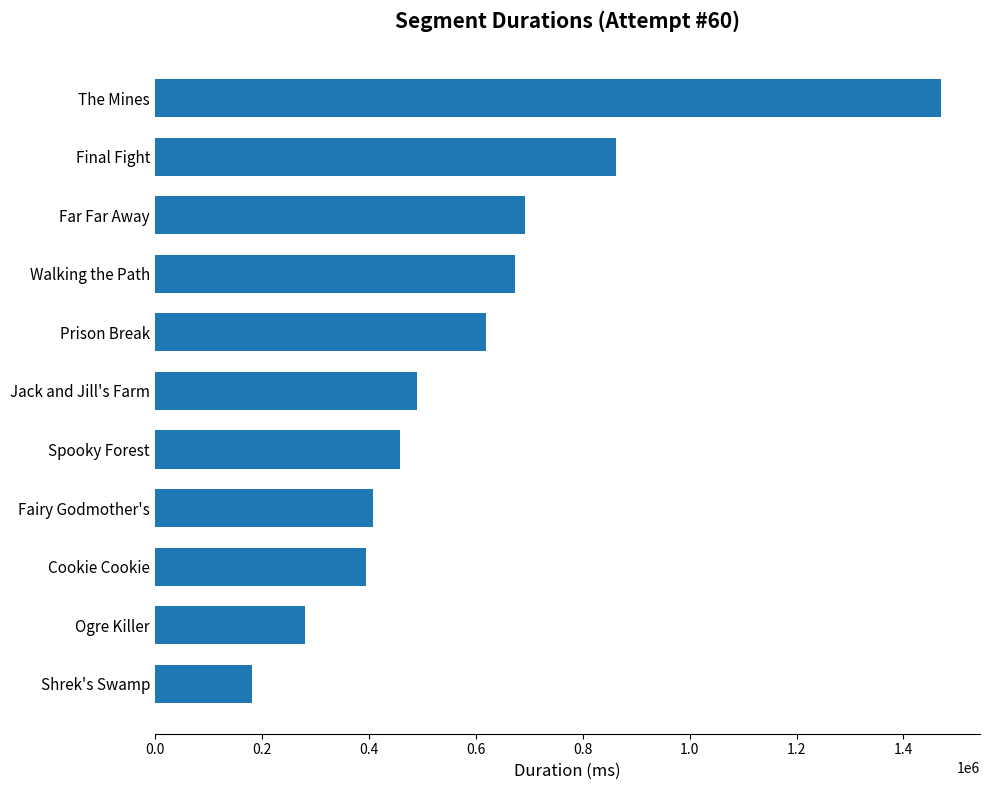

What is the minimum value shown in the chart?

182220